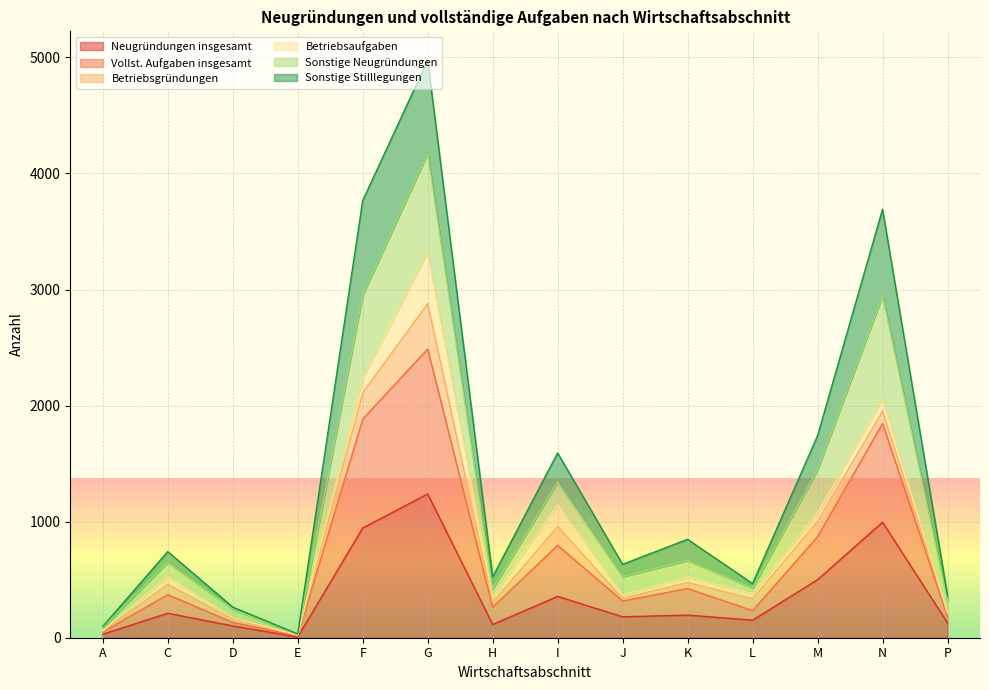

What position from the left is P?

14